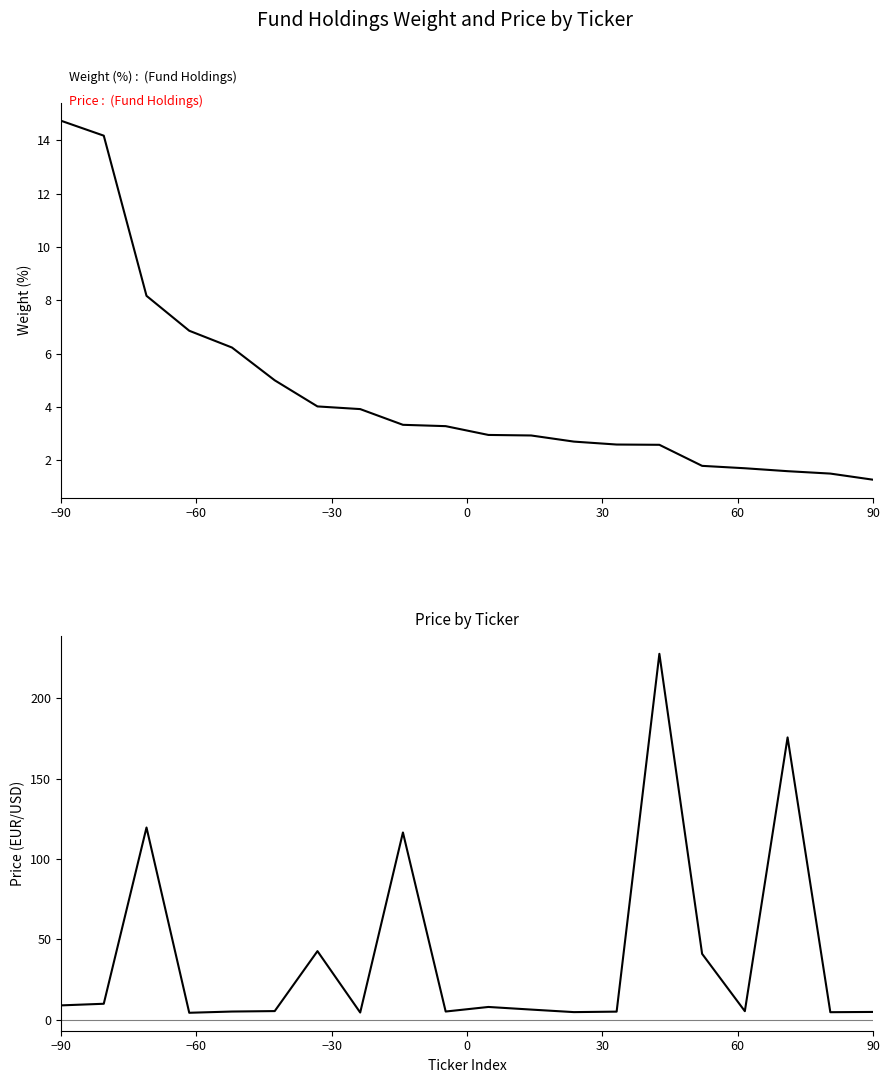

Count the number of categories in the chart.

20